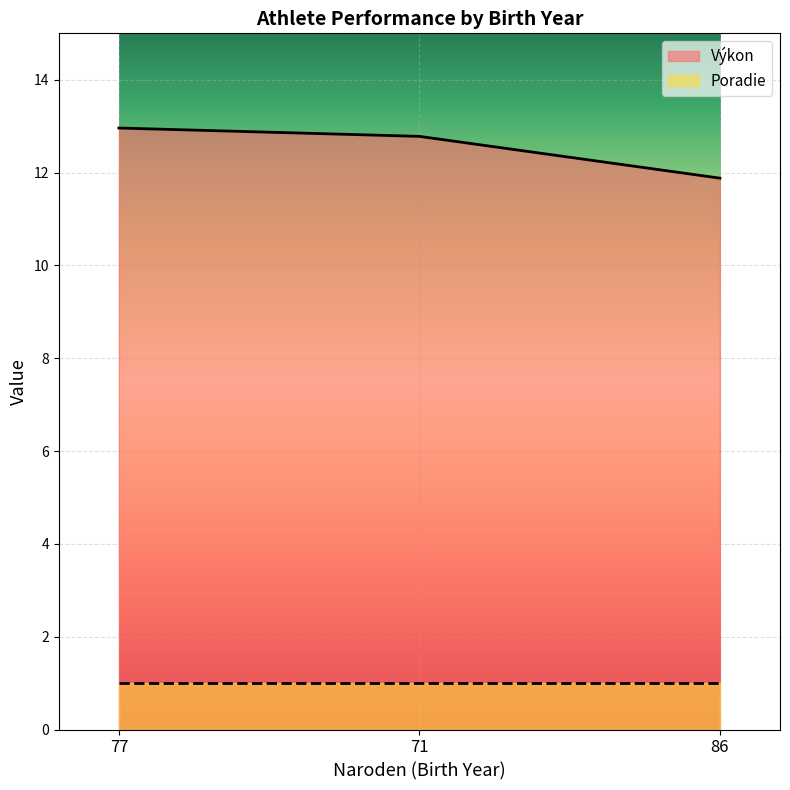

Rank the categories by value from highest to lowest.

77, 71, 86